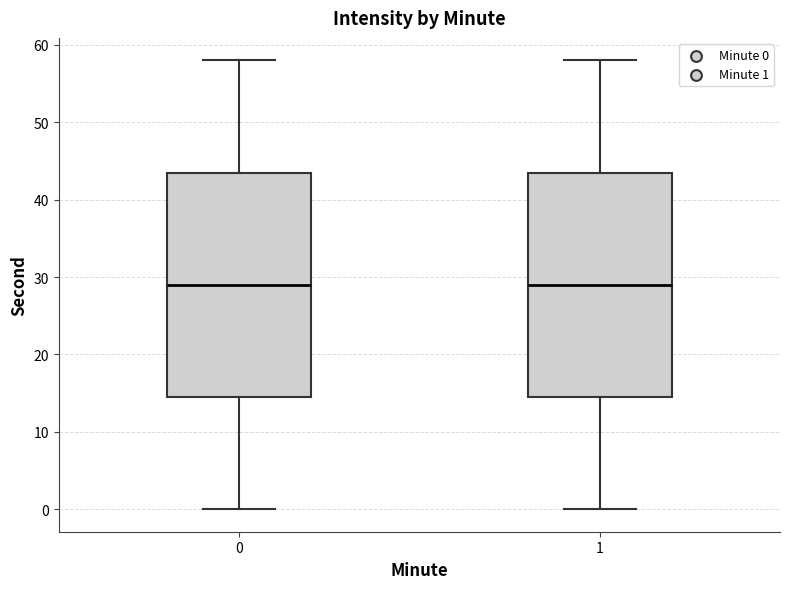

Reading left to right, read every box against the y-axis: the position of its median line, the range the box covers, and the ends of its whiskers. The values are not printed on the chart, so give them approximately, as read against the axis.

0: median 29, box 15 to 44, whiskers 0 to 58
1: median 29, box 15 to 44, whiskers 0 to 58